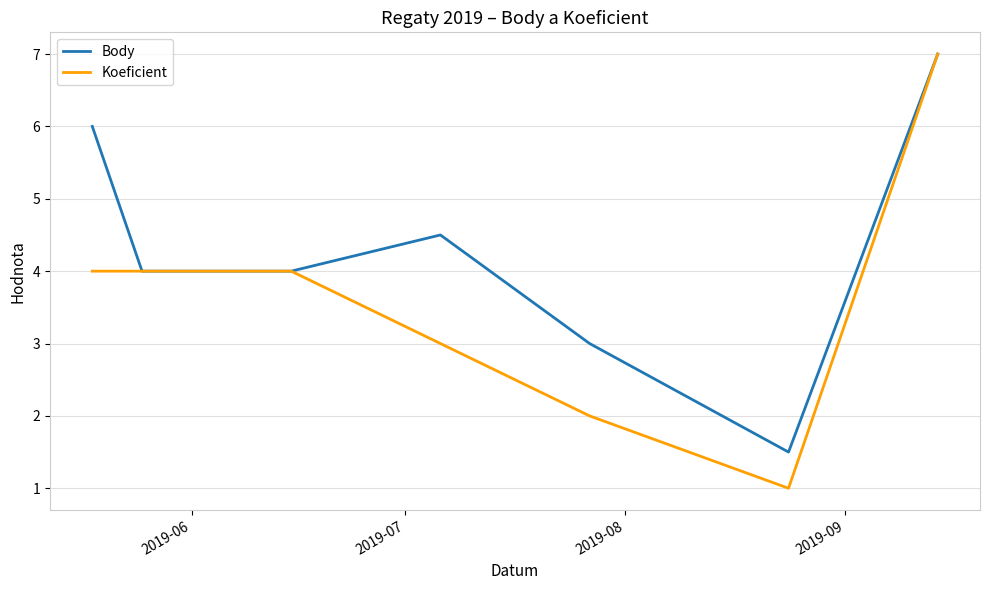

List the series in order of their overall mean, lowest first.

Koeficient, Body